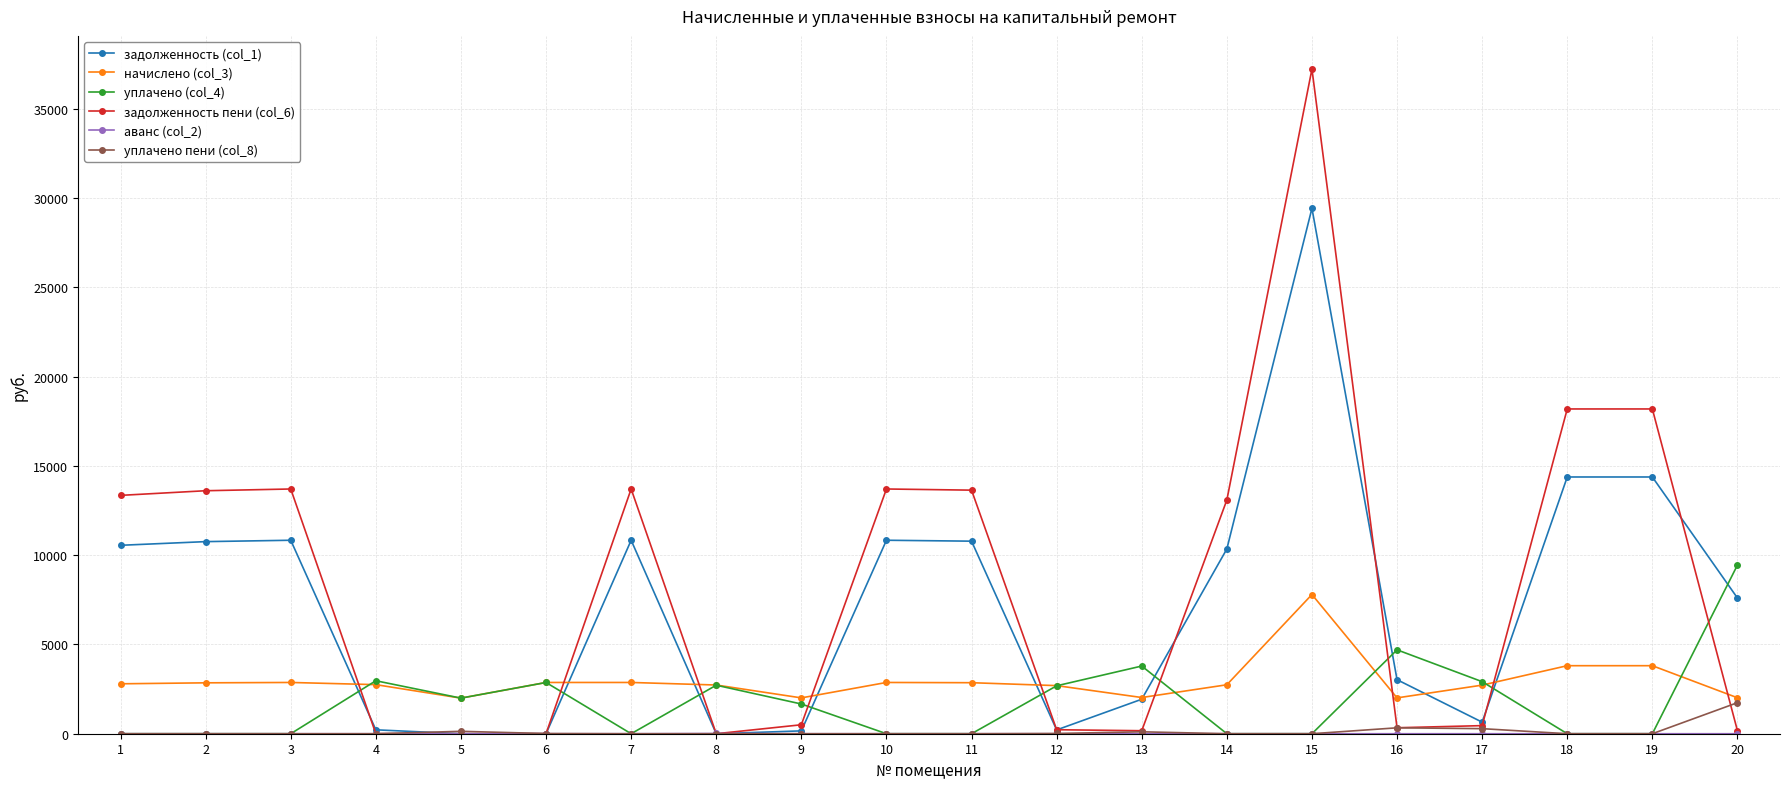

Which series has the largest total across all categories?

задолженность пени (col_6)